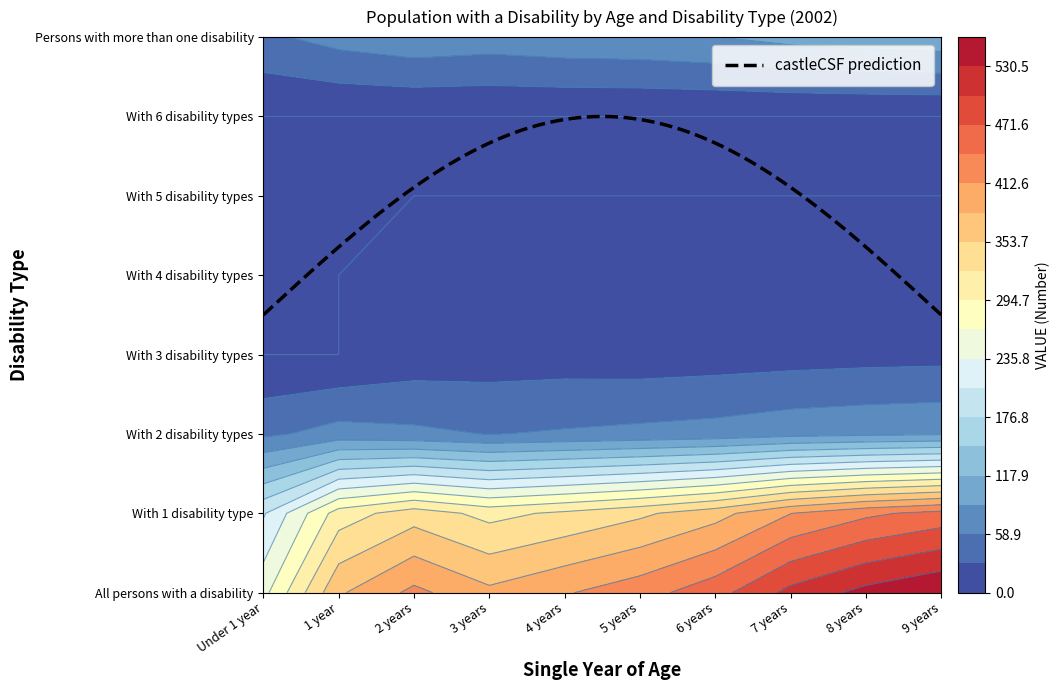

What is the highest value of the 3 years series?

390